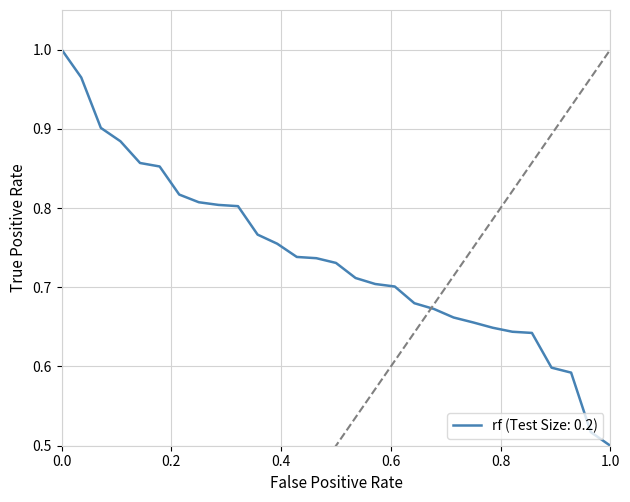

What is the approximate value at 16?

0.7